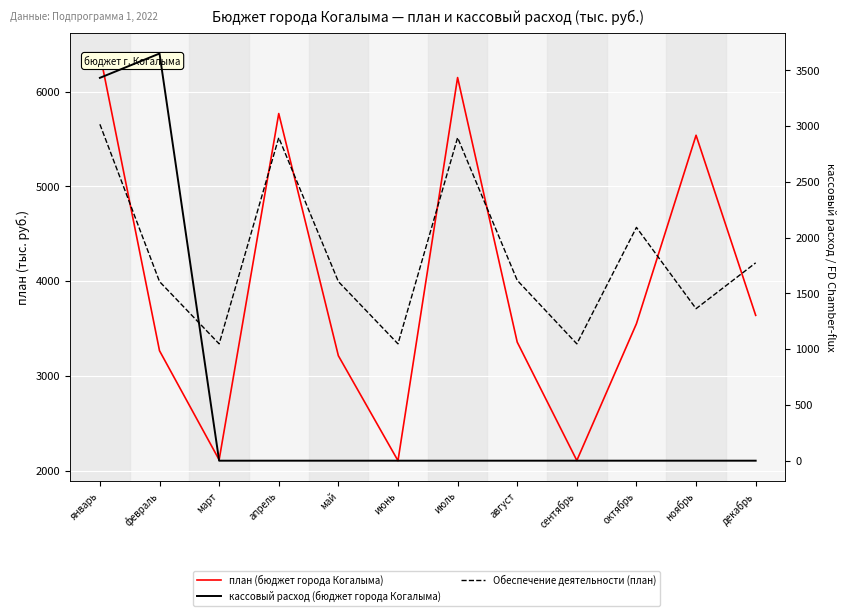

What are all the series names shown in the legend?

план (бюджет города Когалыма), кассовый расход (бюджет города Когалыма), Обеспечение деятельности (план)